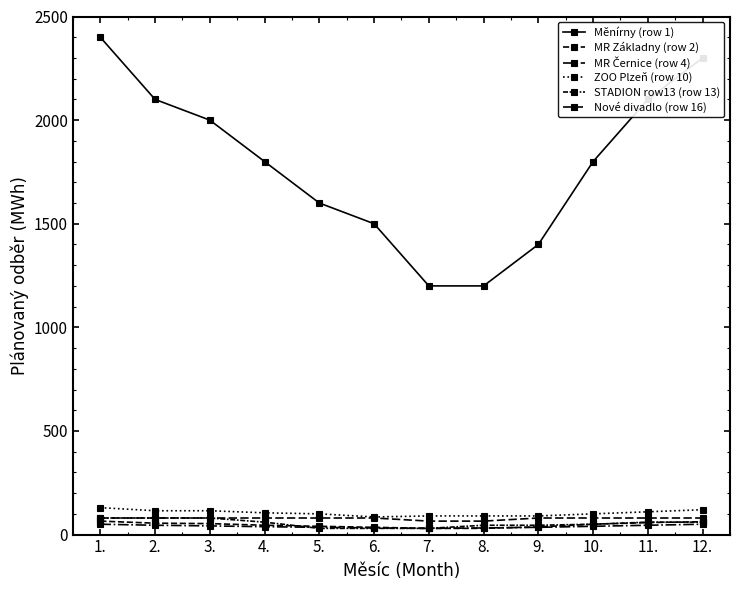

Count the number of categories in the chart.

12